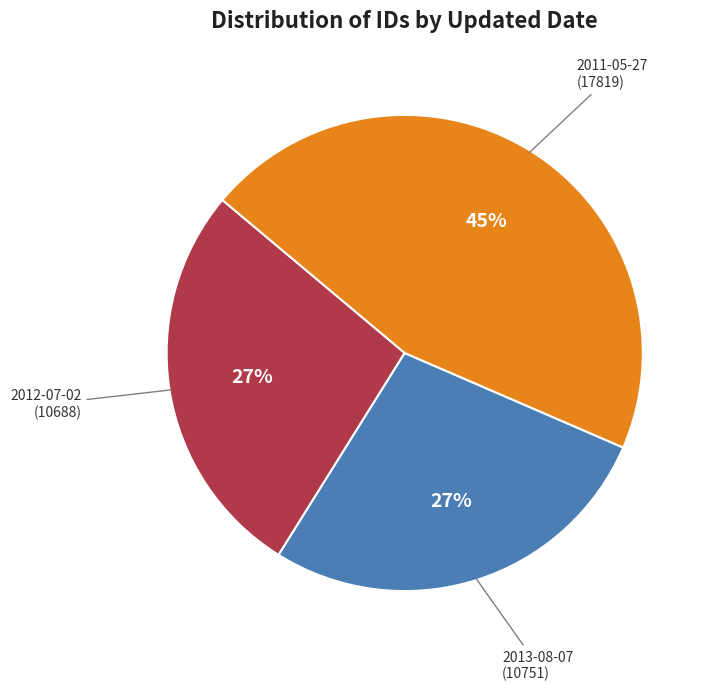

Count the number of slices in the pie.

3